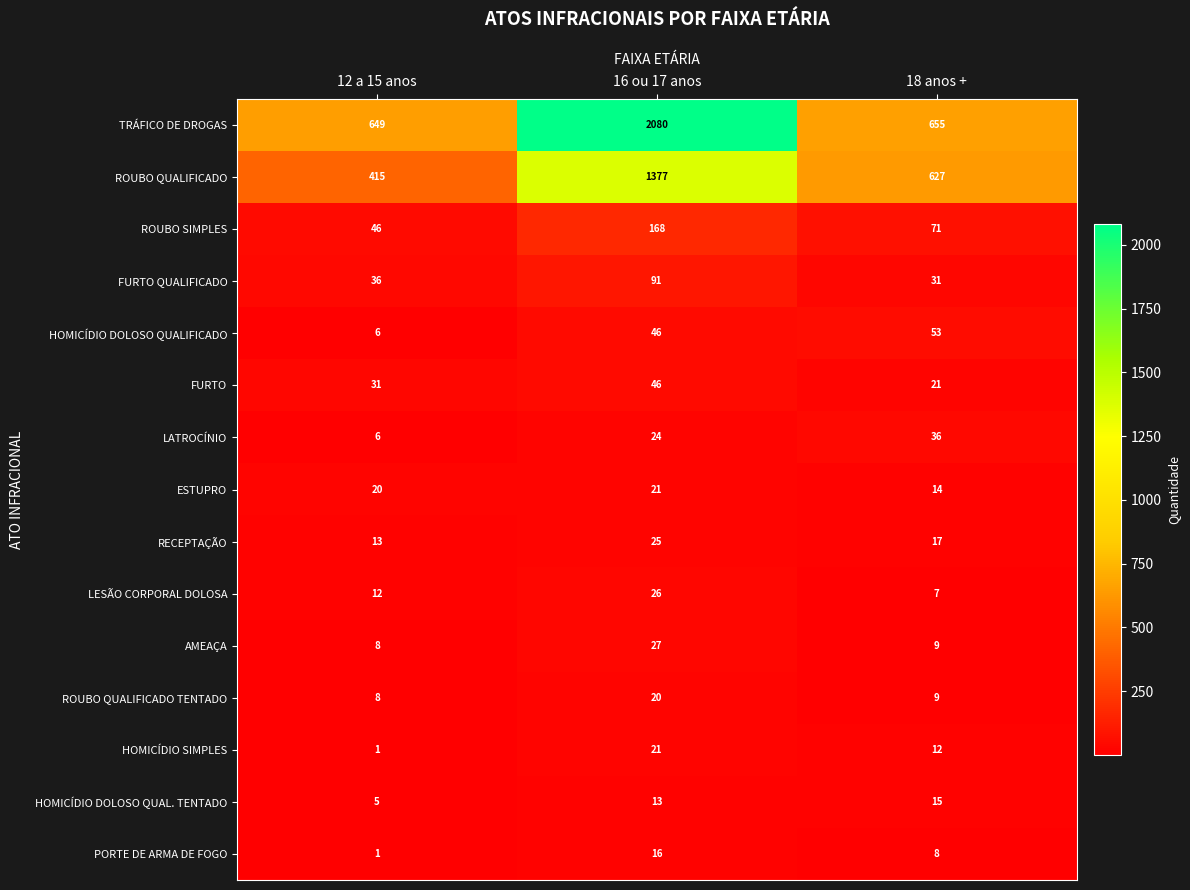

Which series has the widest spread of values?

TRÁFICO DE DROGAS